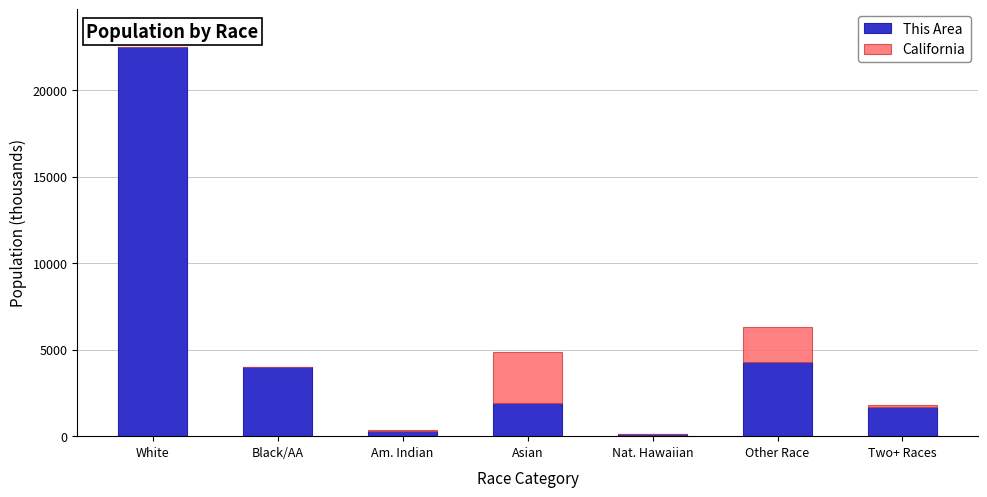

Are the bars grouped side by side (vs. stacked)?

No